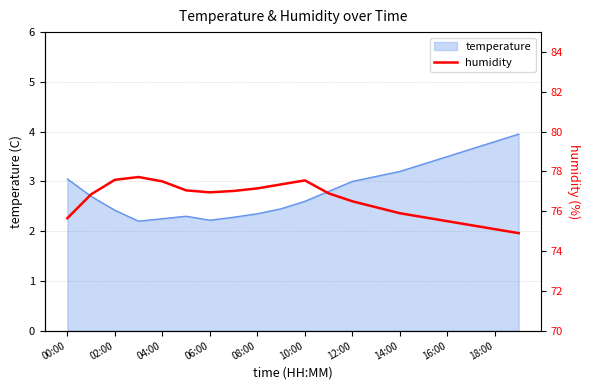

Is it true that temperature equals 3.8 at 10:00?

False